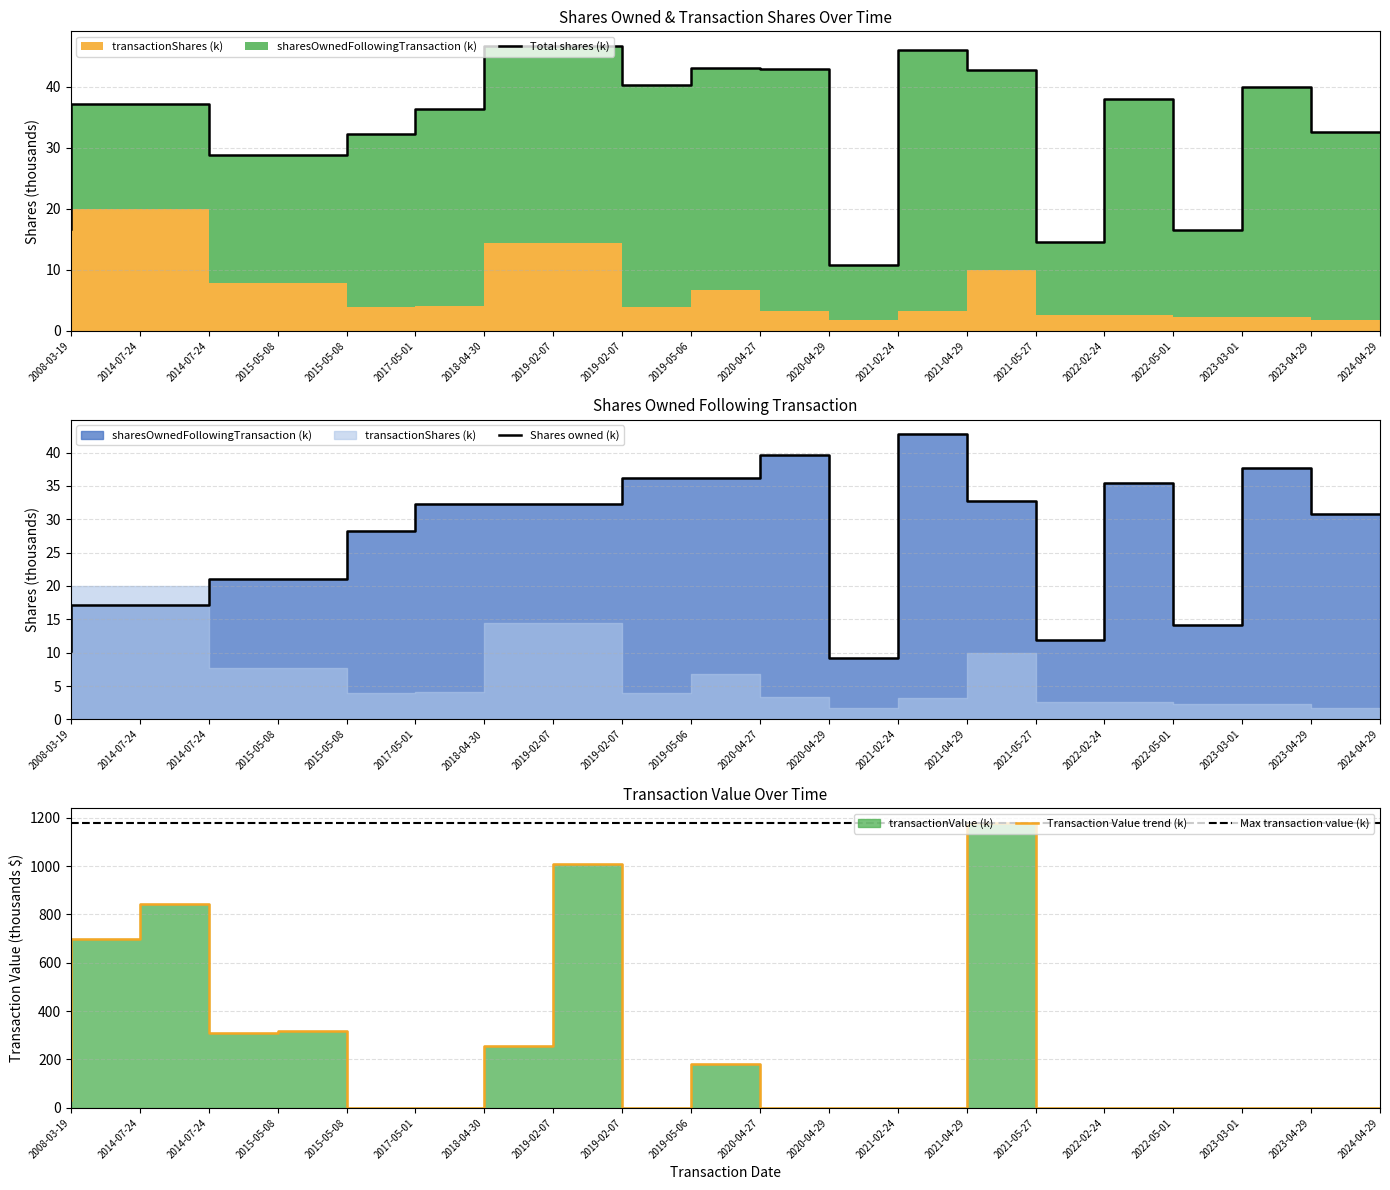

Rank the categories by Shares owned (k) value from highest to lowest.

2021-04-29, 2020-04-29, 2023-04-29, 2019-05-06, 2020-04-27, 2022-05-01, 2021-05-27, 2018-04-30, 2019-02-07, 2019-02-07, 2024-04-29, 2017-05-01, 2015-05-08, 2015-05-08, 2014-07-24, 2014-07-24, 2023-03-01, 2022-02-24, 2008-03-19, 2021-02-24